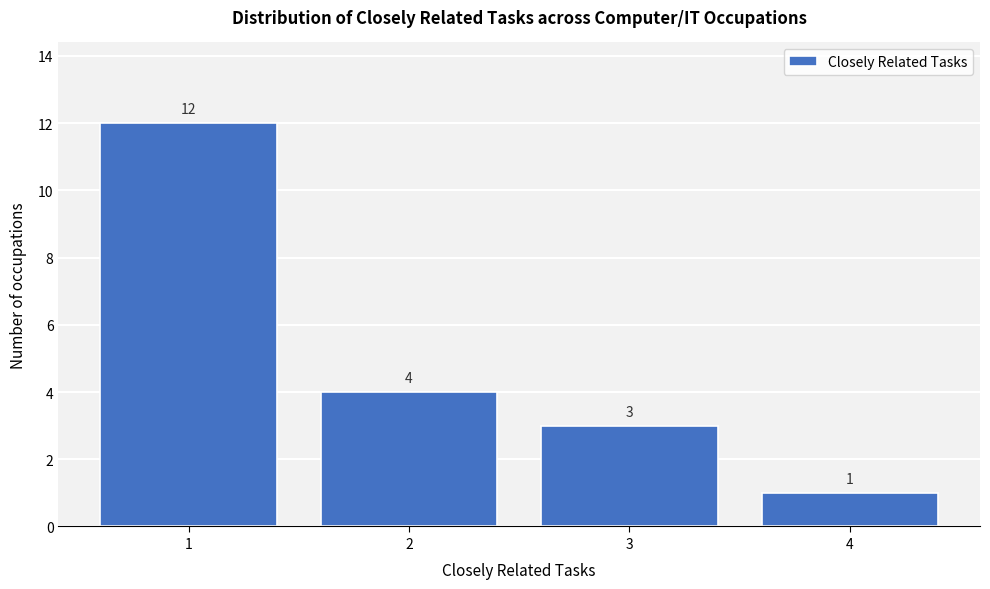

Reading right to left, what are all the values shown in this chart?

1	3	4	12